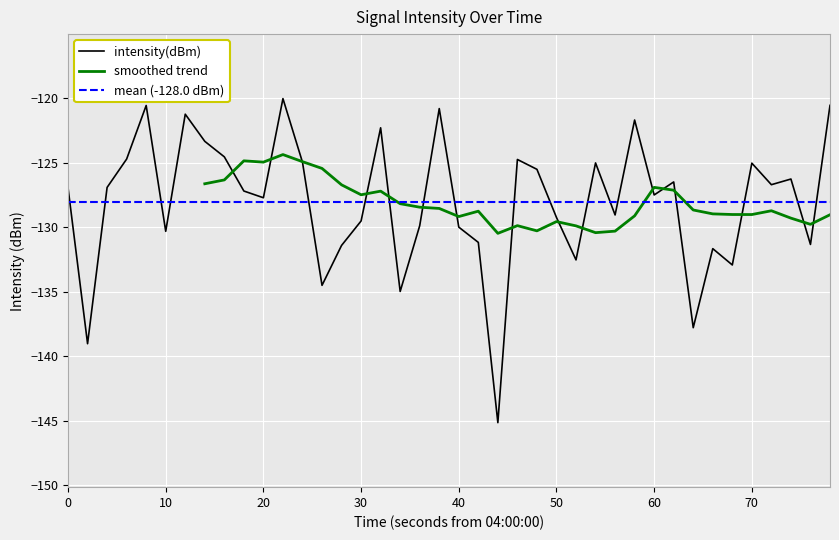

What is the minimum value for intensity(dBm)?

-145.1